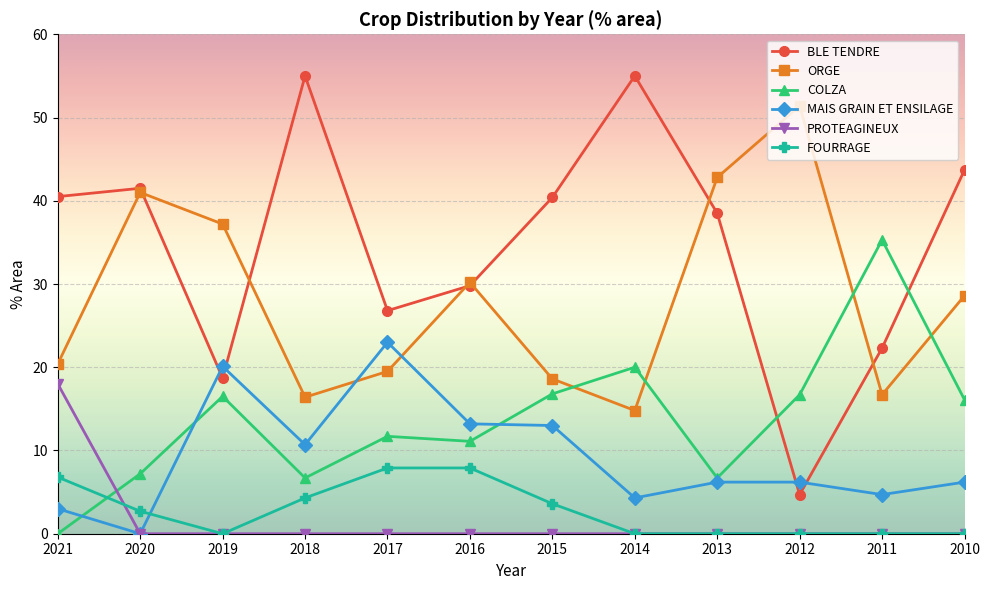

Which series has the largest total across all categories?

BLE TENDRE